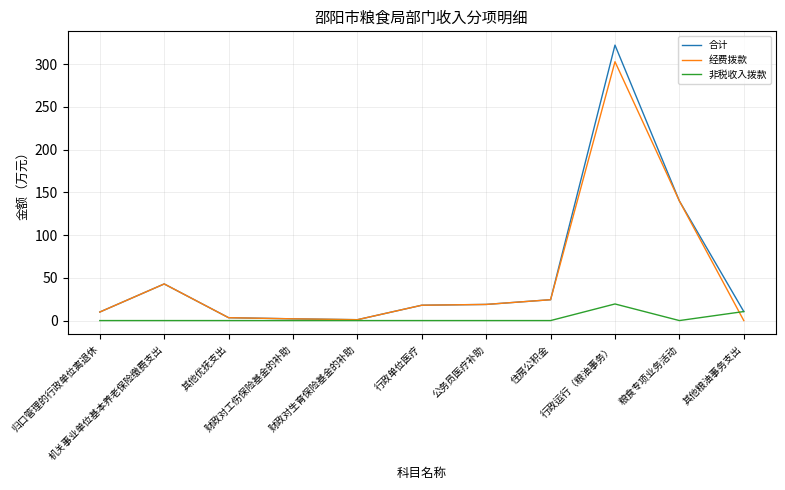

List the series in order of their peak value, lowest first.

非税收入拨款, 经费拨款, 合计